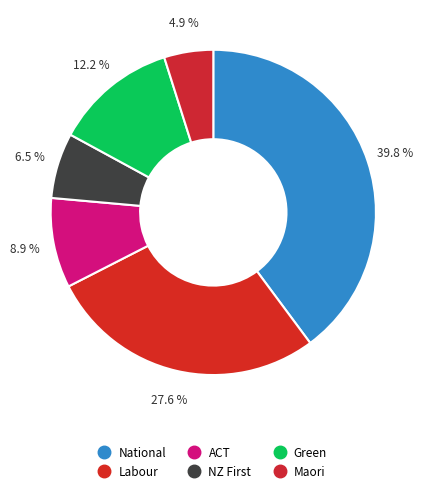

How many slices are in this pie chart?

6